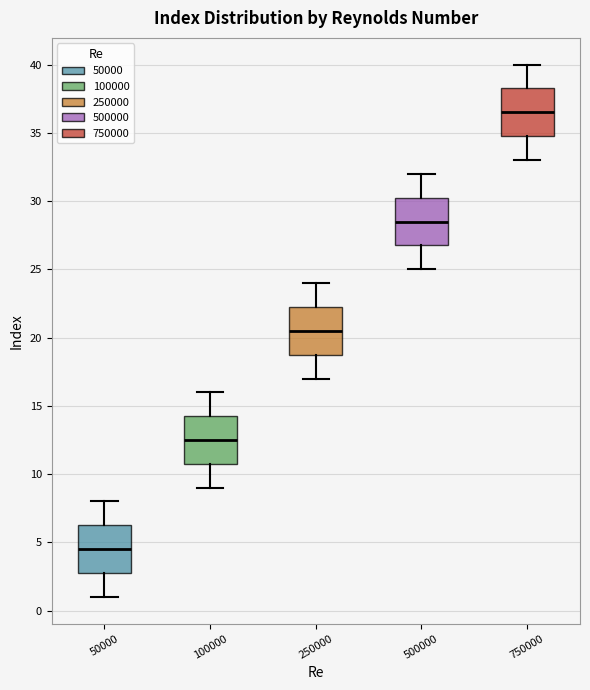

Reading left to right, transcribe this box plot: for each box, give where its median line is, the range the box spans, and where its two whiskers end, as read against the y-axis. The values are not printed on the chart, so give them approximately, as read against the axis.

50000: median 4.5, box 3.0 to 6.5, whiskers 1.0 to 8.0
100000: median 12.5, box 11.0 to 14.5, whiskers 9.0 to 16.0
250000: median 20.5, box 19.0 to 22.5, whiskers 17.0 to 24.0
500000: median 28.5, box 27.0 to 30.5, whiskers 25.0 to 32.0
750000: median 36.5, box 35.0 to 38.5, whiskers 33.0 to 40.0